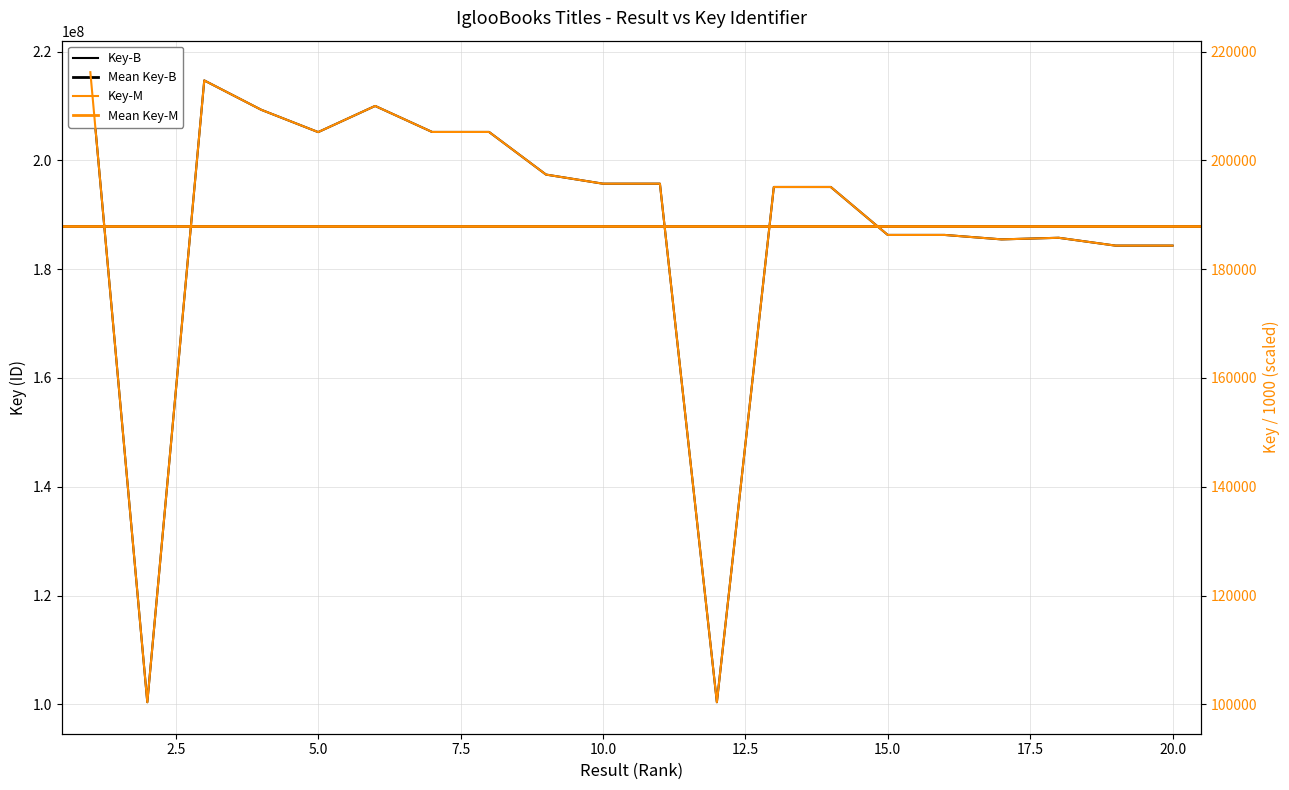

True or false: Key (Black) has a value of 185476707.0 at 17.

True